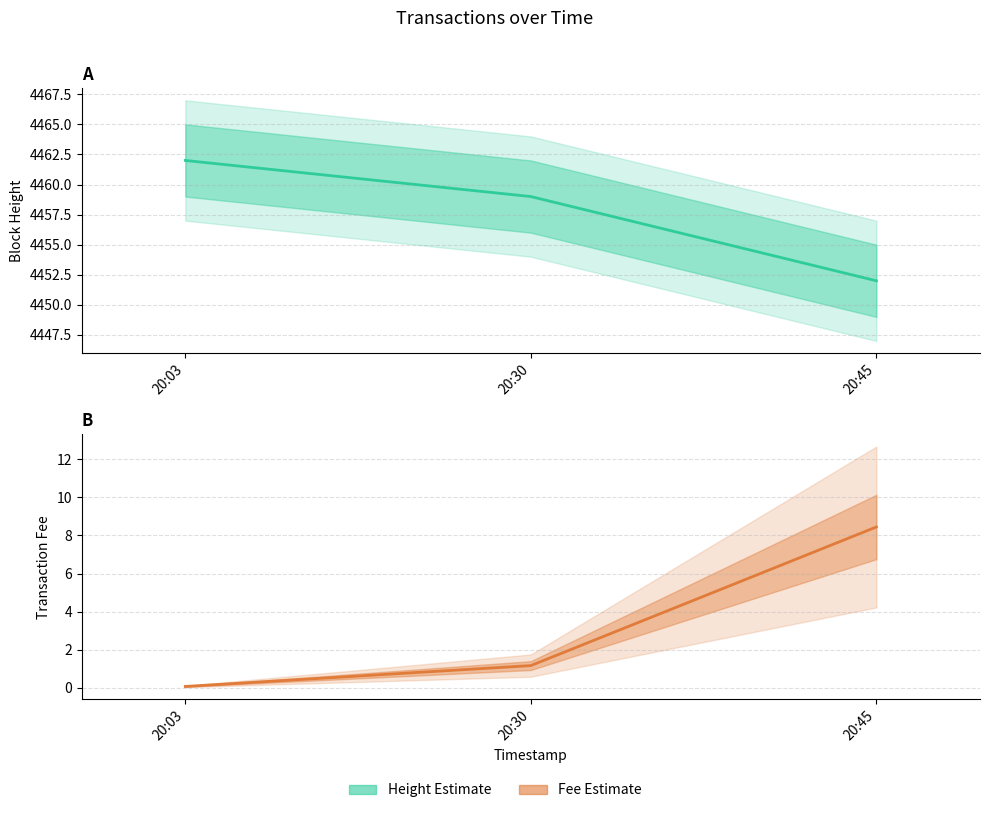

Is this an area chart (filled region under the line)?

No